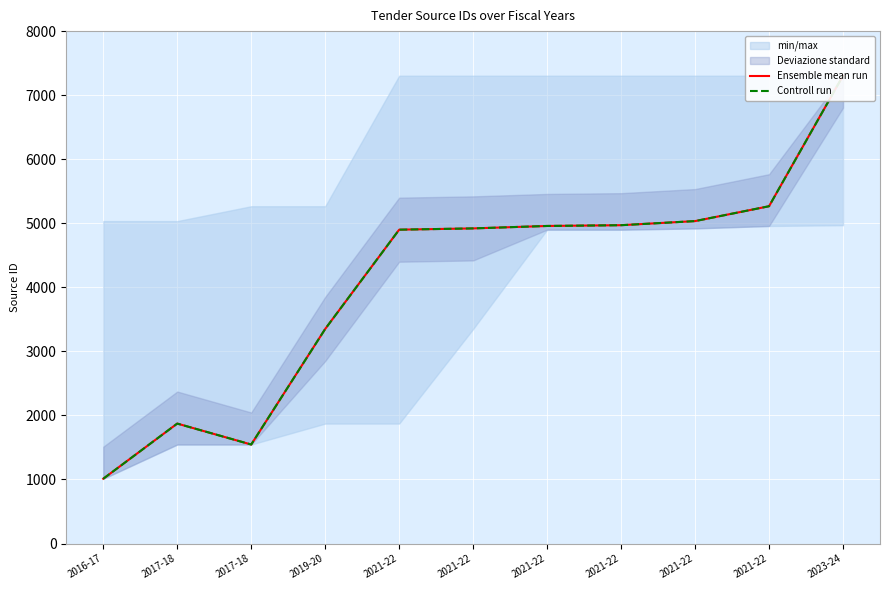

At which label does Controll run first exceed 4920?

2021-22